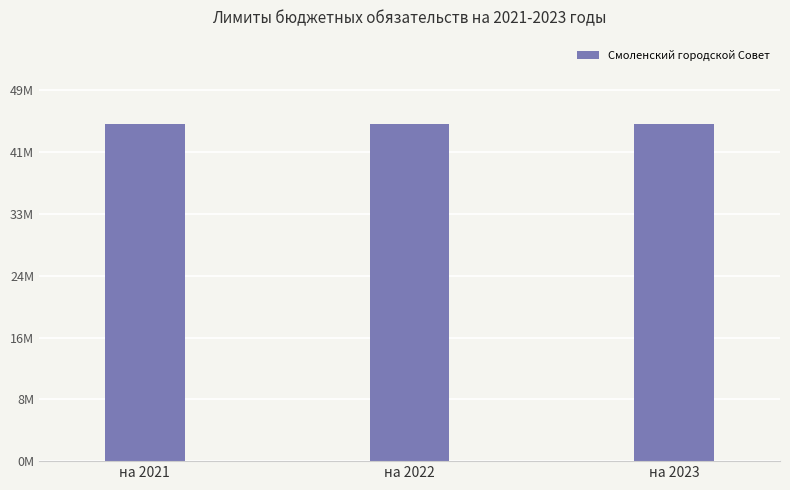

Rank the categories by value from lowest to highest.

на 2022, на 2023, на 2021